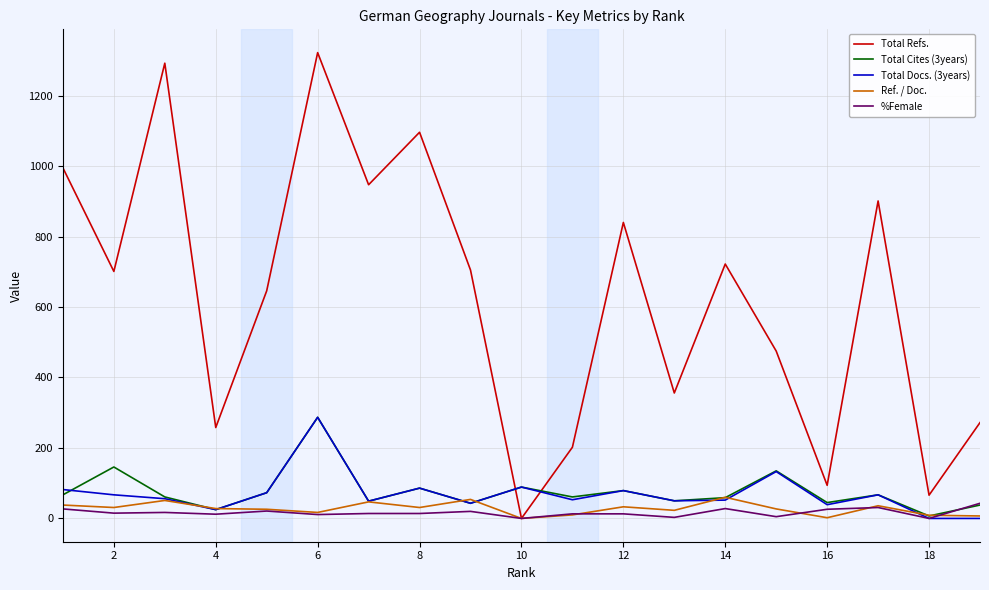

Which series has the widest spread of values?

Total Refs.